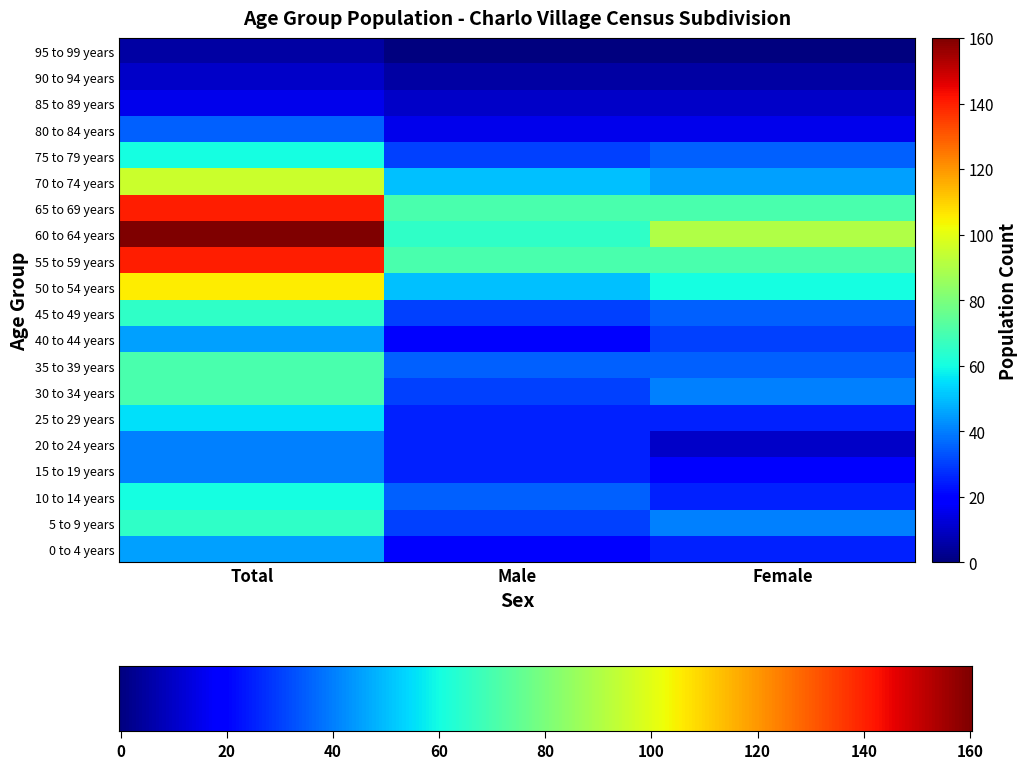

At which category is the sum across all series the highest?

Total